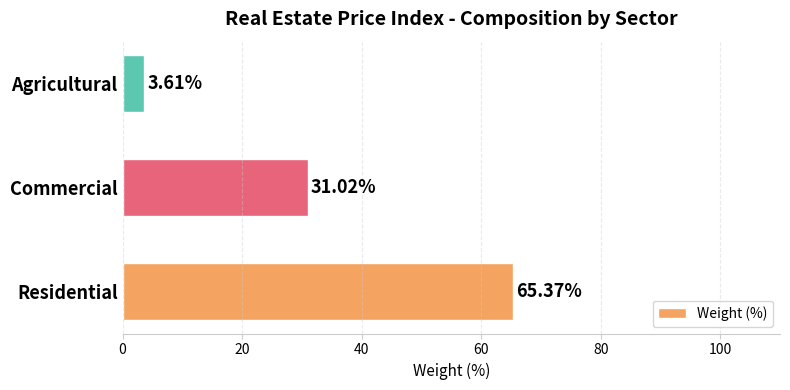

Which category has the lowest value across all series?

Agricultural